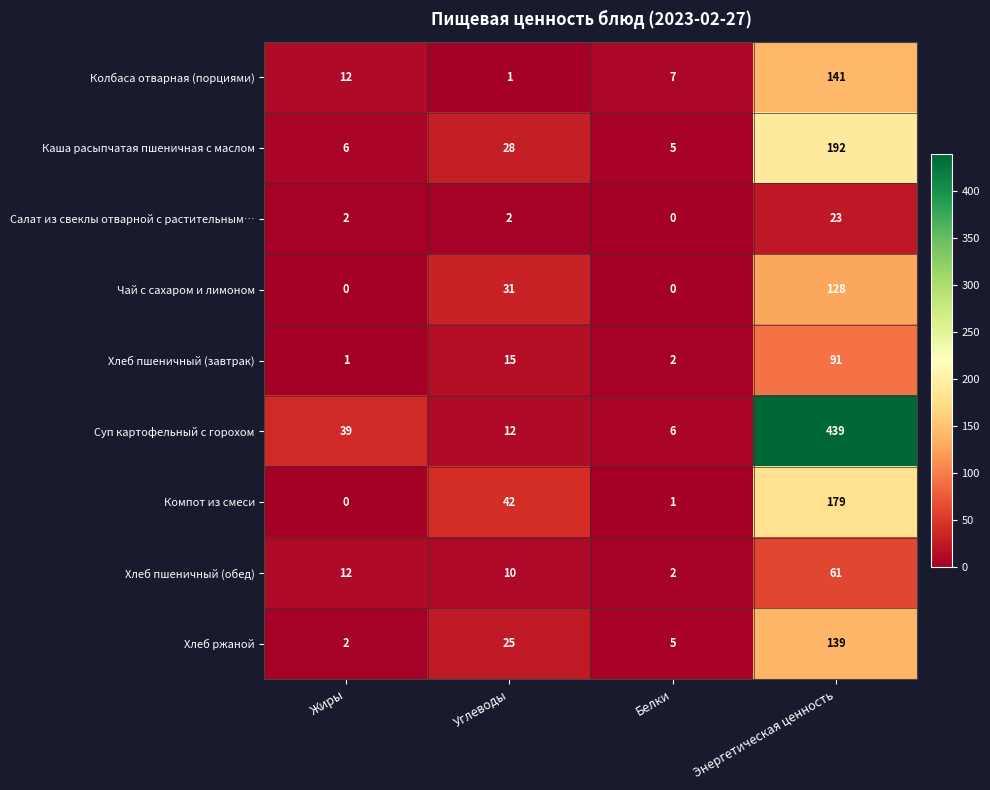

Rank the series by their maximum value, from highest to lowest.

Суп картофельный с горохом, Каша расыпчатая пшеничная с маслом, Компот из смеси, Колбаса отварная (порциями), Хлеб ржаной, Чай с сахаром и лимоном, Хлеб пшеничный (завтрак), Хлеб пшеничный (обед), Салат из свеклы отварной с растительным…